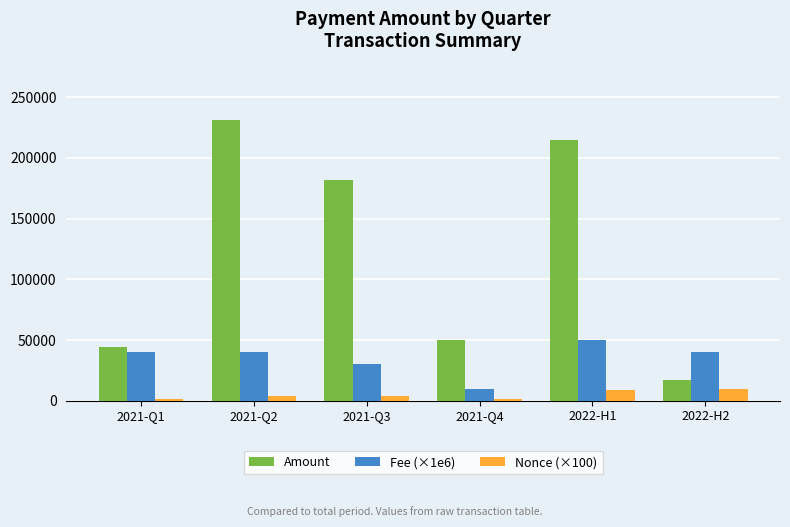

How many values in the Fee (×1e6) series are below 40000?

2